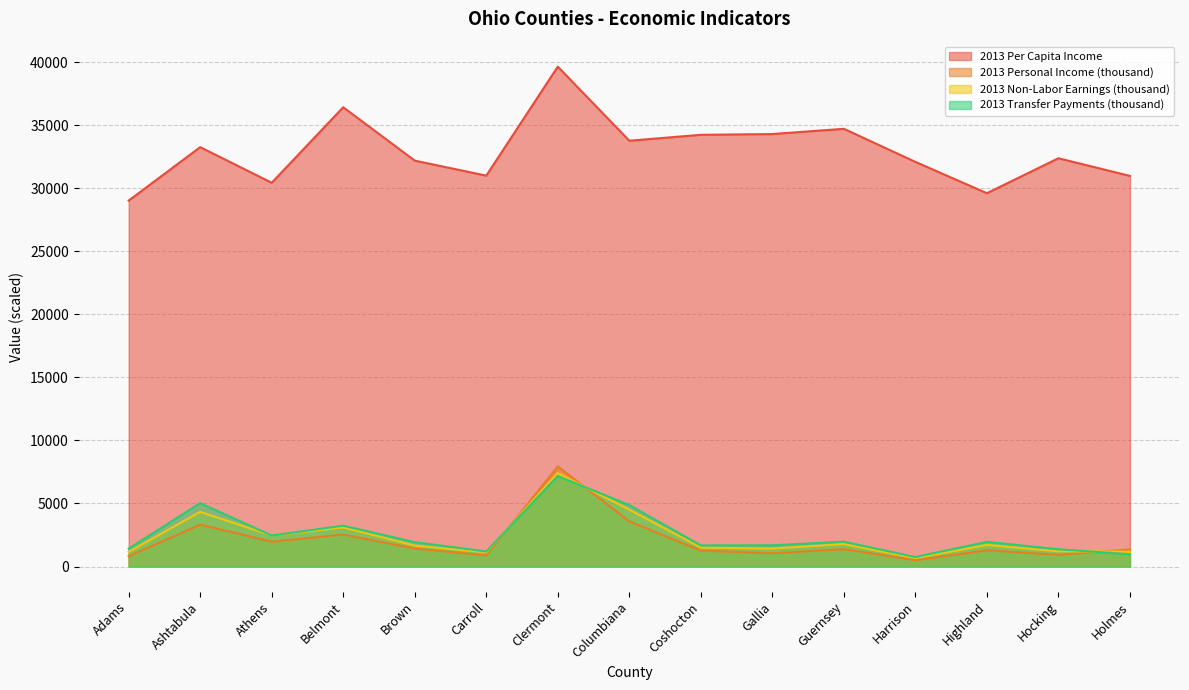

At Gallia, list the series in order from smallest to largest.

2013 Personal Income (thousand), 2013 Non-Labor Earnings (thousand), 2013 Transfer Payments (thousand), 2013 Per Capita Income